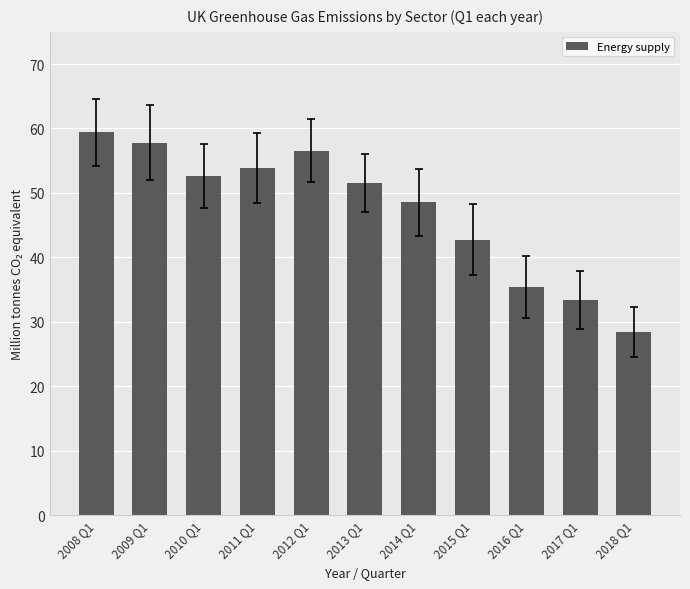

List the labels in order of value, smallest first.

2018 Q1, 2017 Q1, 2016 Q1, 2015 Q1, 2014 Q1, 2013 Q1, 2010 Q1, 2011 Q1, 2012 Q1, 2009 Q1, 2008 Q1